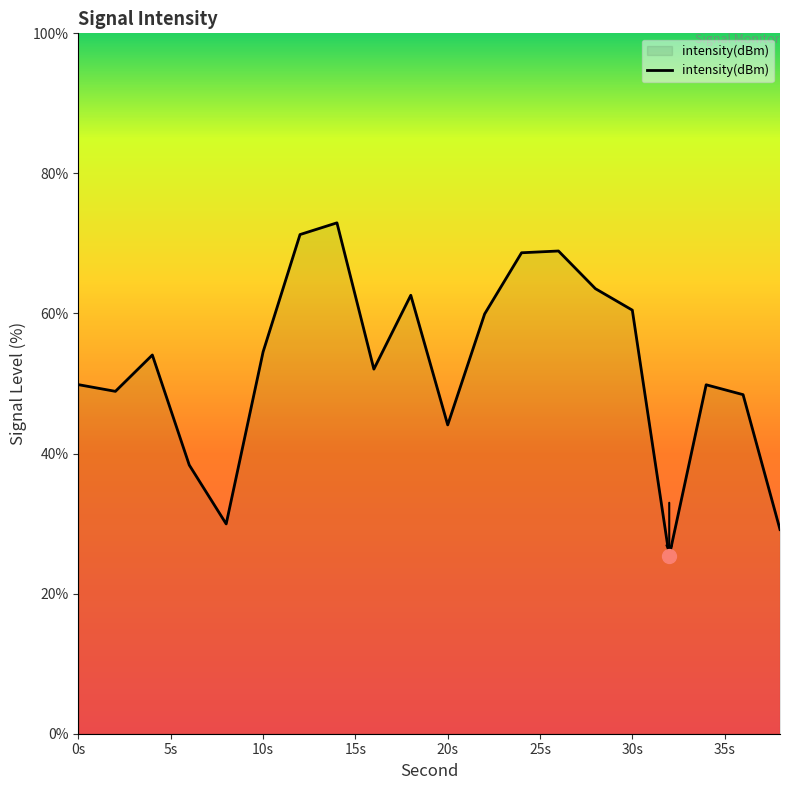

What is the greatest value displayed?

72.9